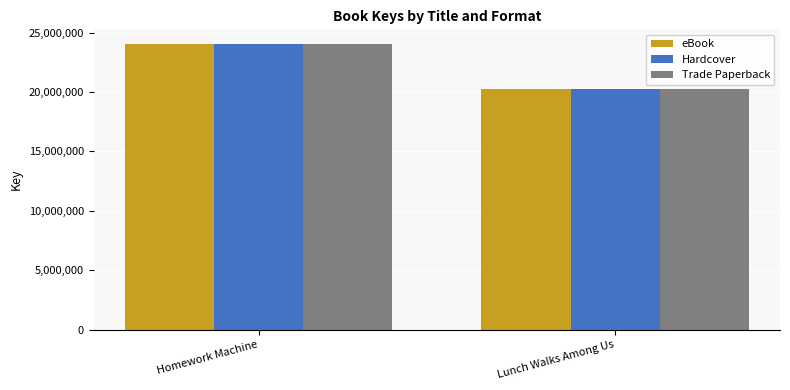

Are the bars grouped side by side (vs. stacked)?

Yes